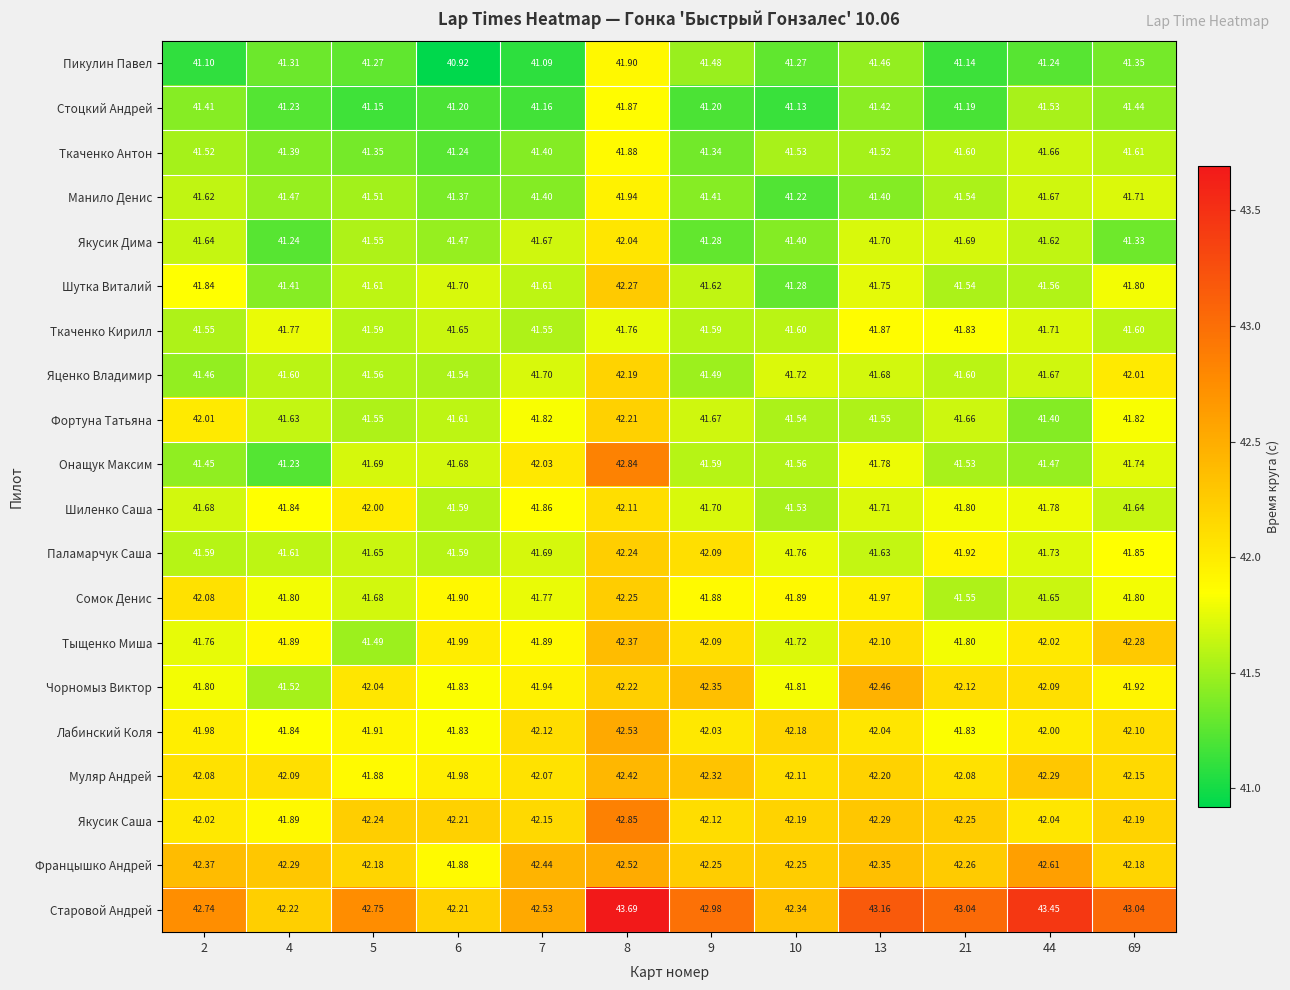

At which category is the sum across all series the highest?

8